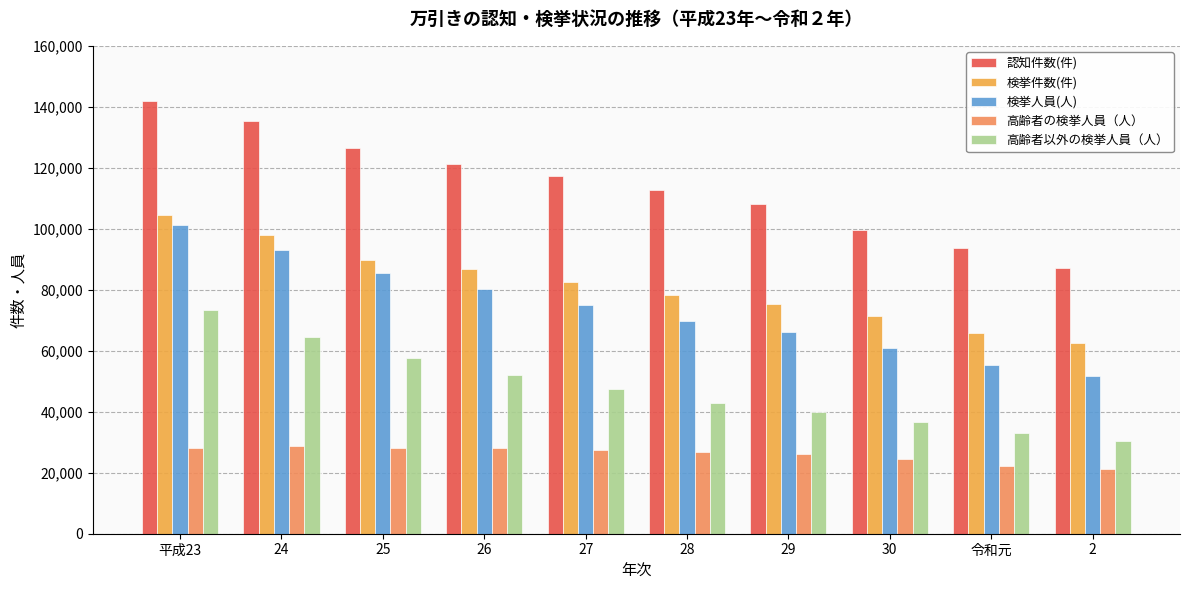

Which category has the lowest value in the 認知件数(件) series?

2